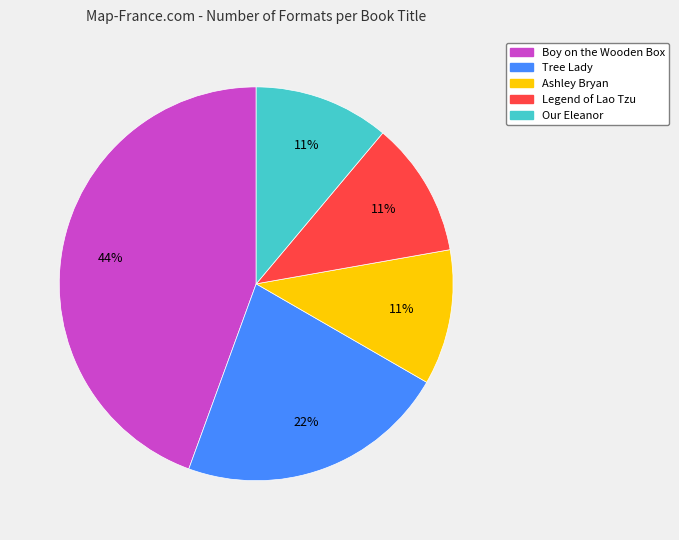

Count the number of slices in the pie.

5